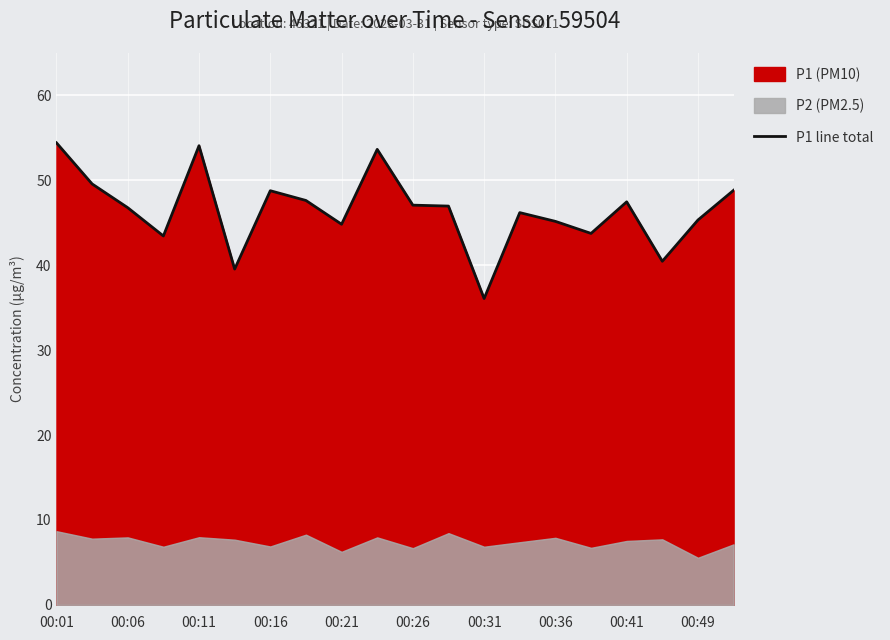

At which label does P1 line total reach its minimum?

00:31